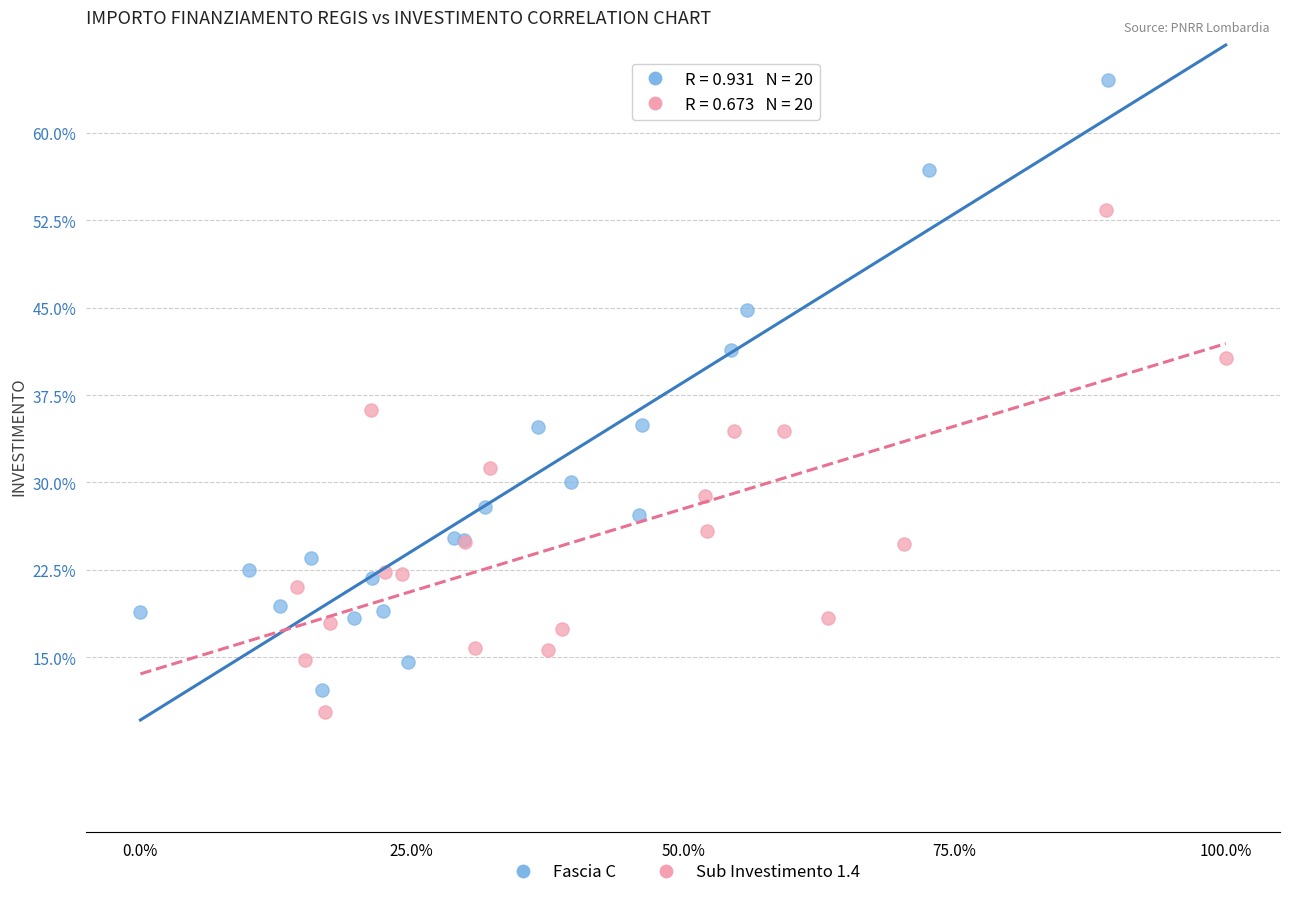

Which series has the widest spread of Y values?

Fascia C